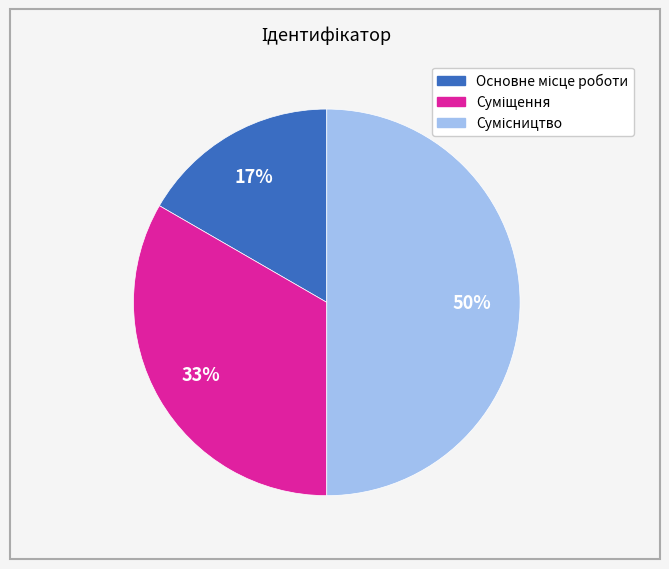

Count the number of slices in the pie.

3